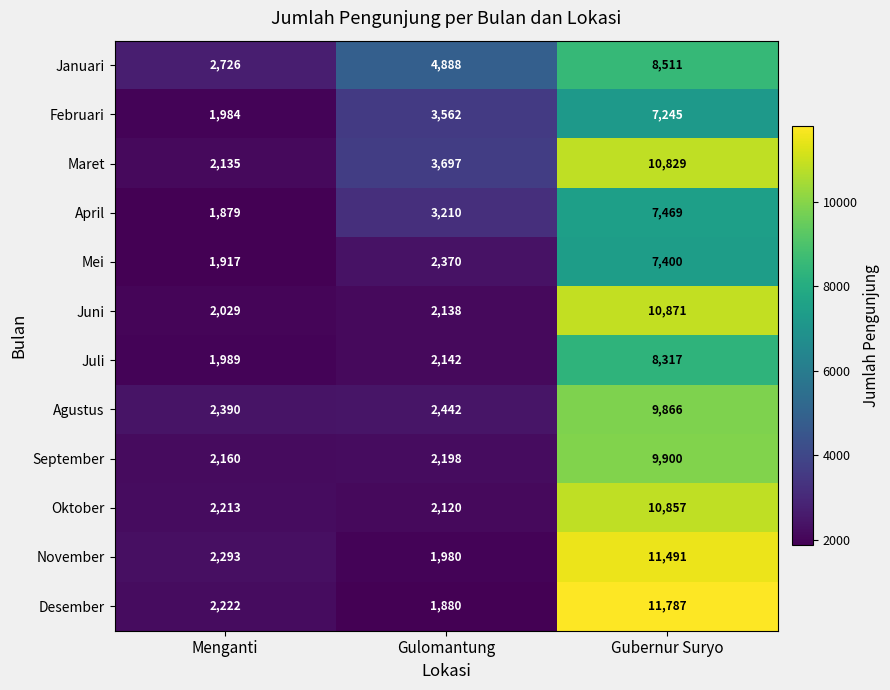

Read the Februari value at Gulomantung, to the nearest 10.

3560